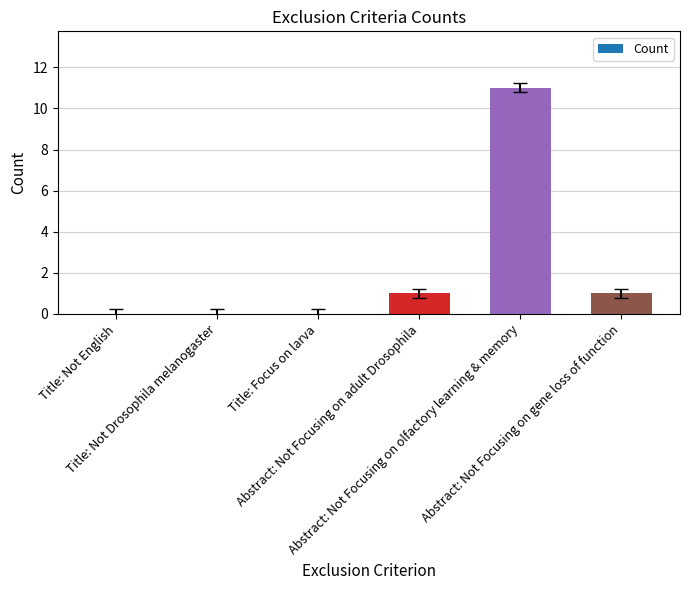

What is the maximum value shown in the chart?

11